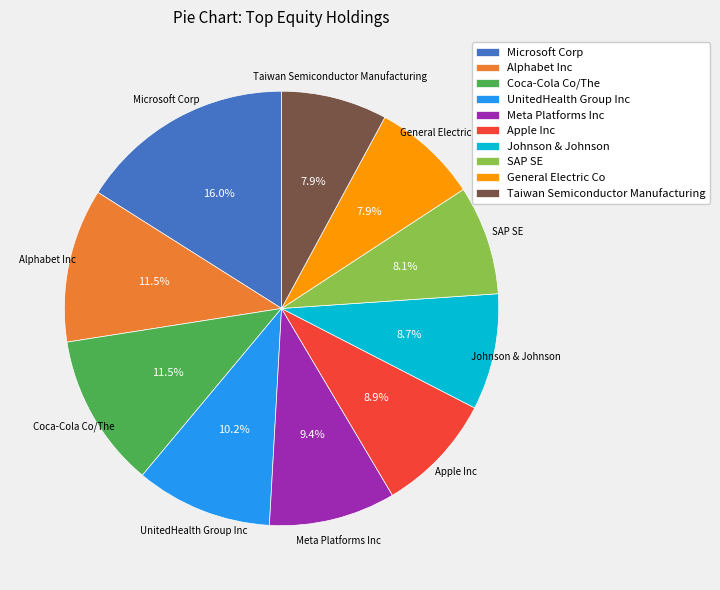

Which has a higher value, Coca-Cola Co/The or General Electric Co?

Coca-Cola Co/The